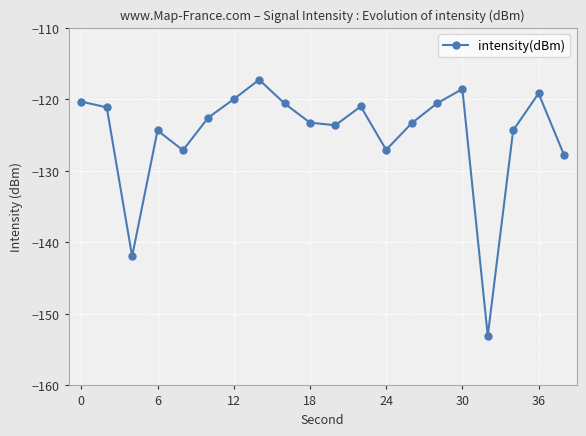

What is the maximum value shown in the chart?

-117.2